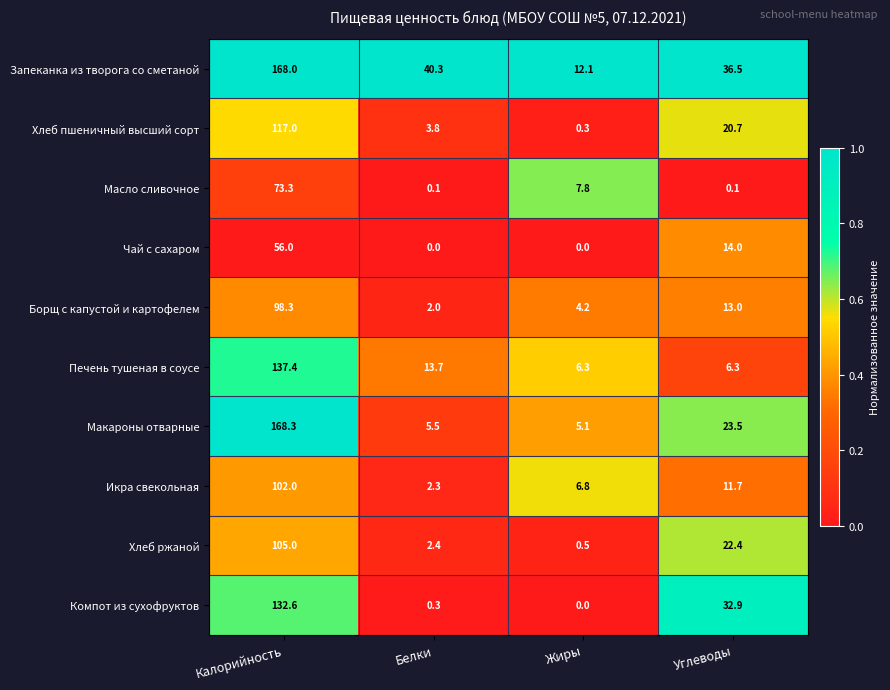

The value of Хлеб ржаной at Жиры is 0.5. True or false?

True